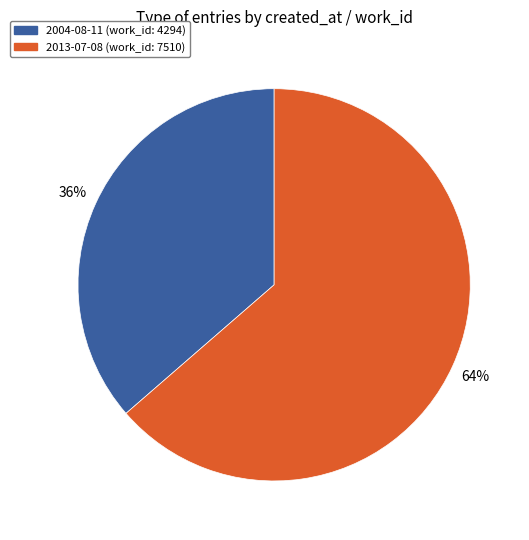

What is the majority slice?

2013-07-08